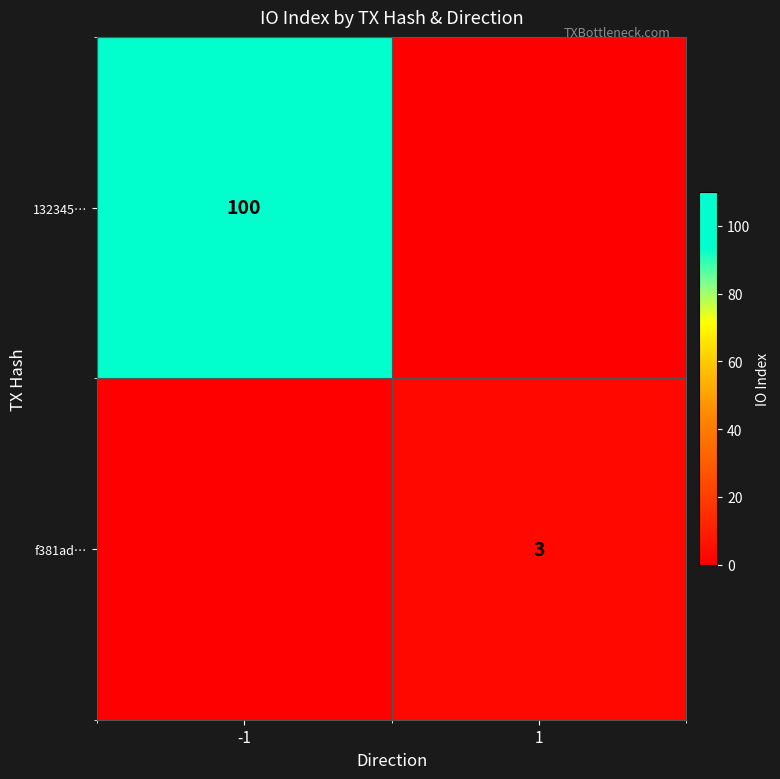

The f381ad… series shows 5 at 1. True or false?

False